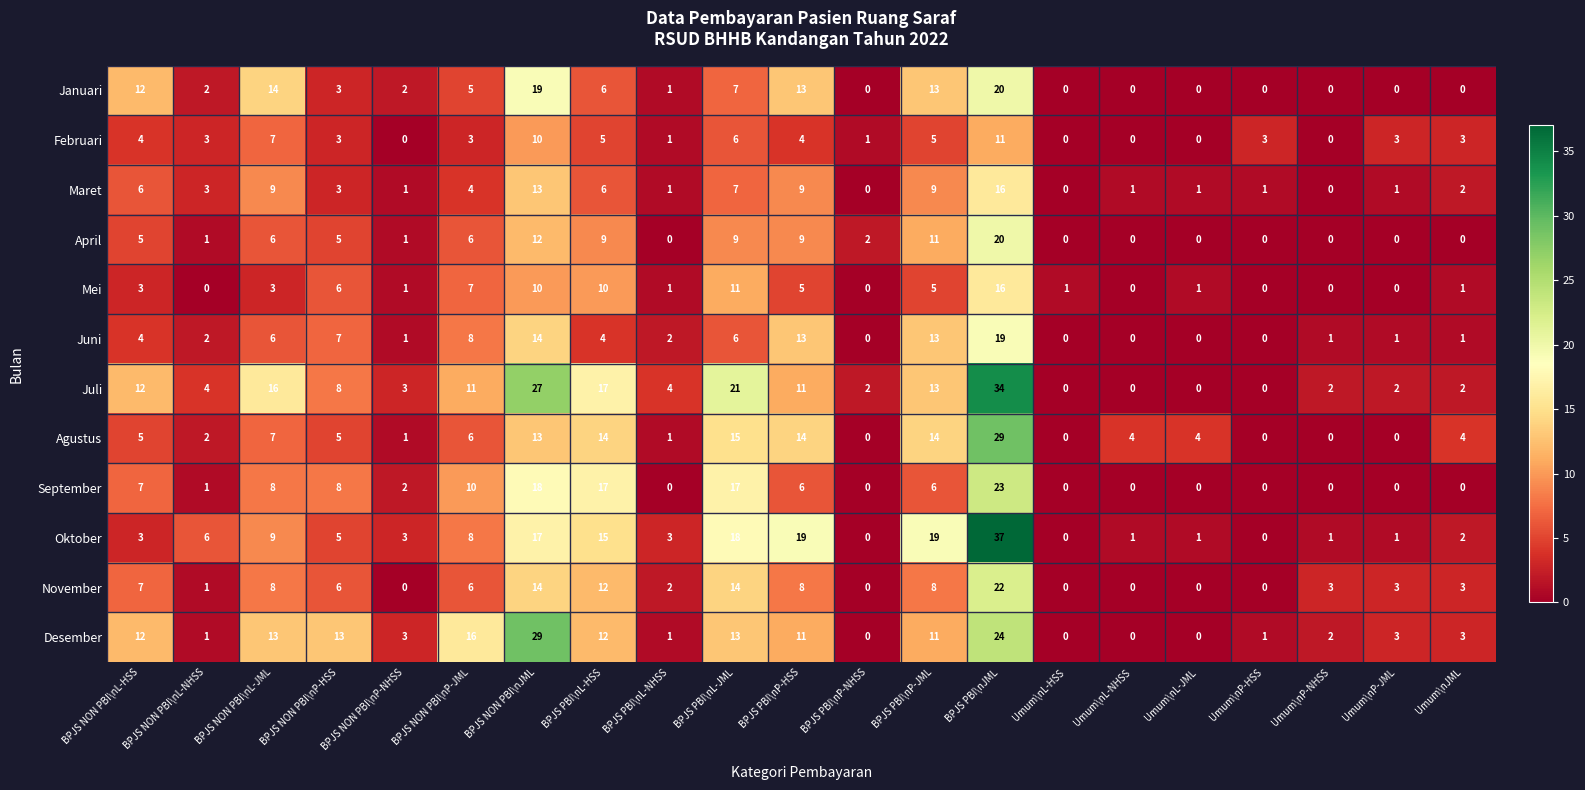

The Maret series shows 1 at BPJS PBI\nL-NHSS. True or false?

True